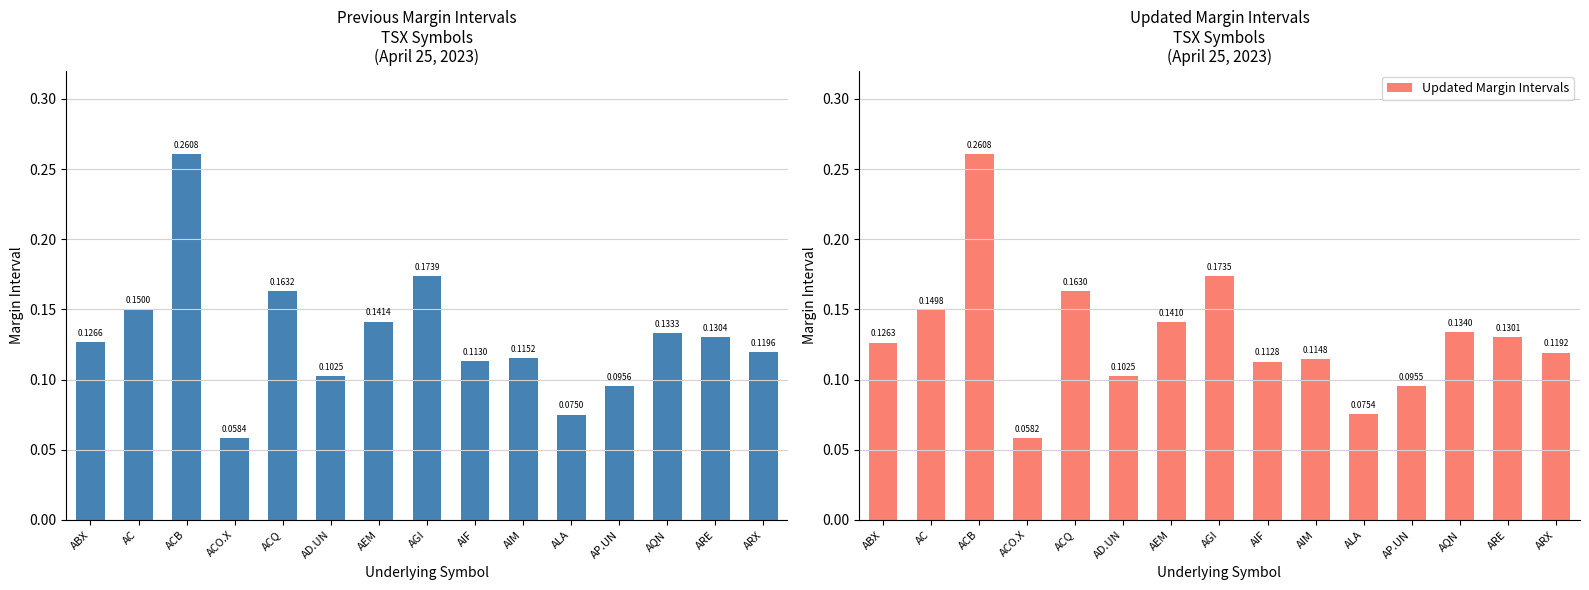

List the series in order of their peak value, highest first.

Previous Margin Intervals, Updated Margin Intervals